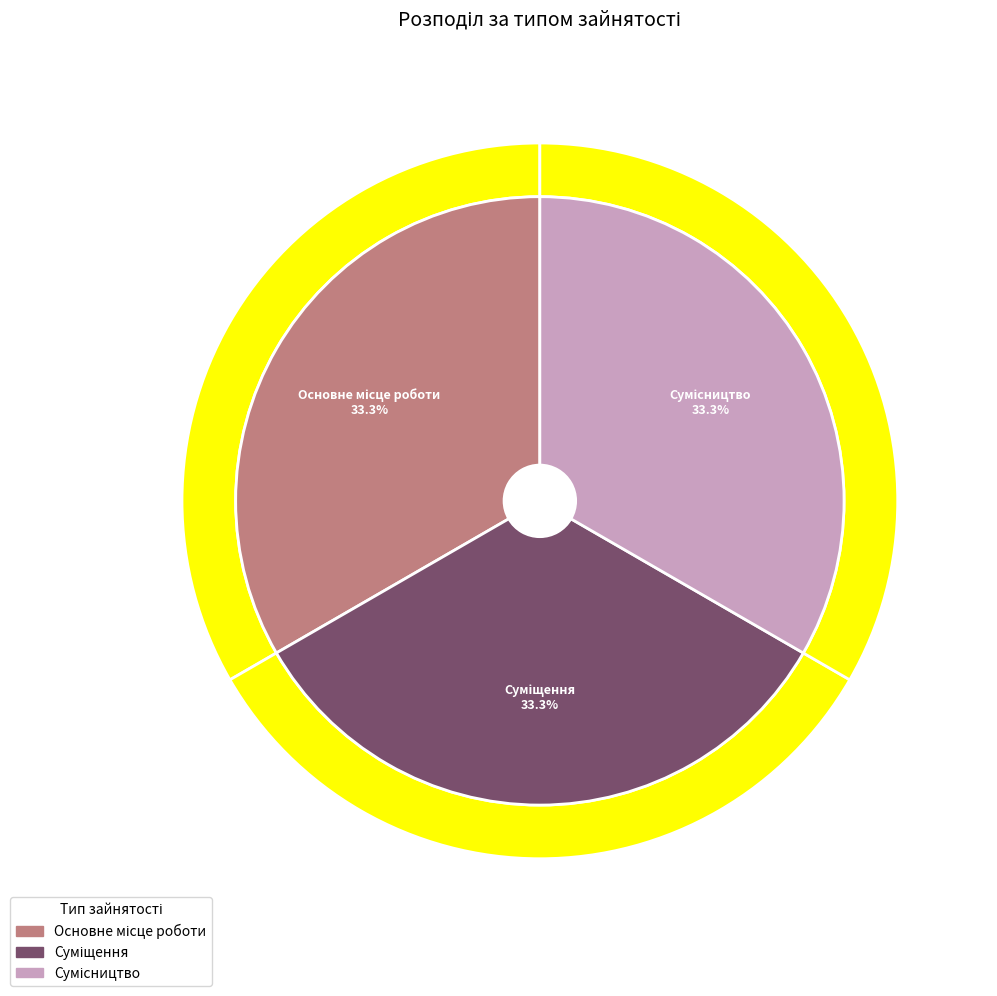

Is there a majority slice in this chart?

No